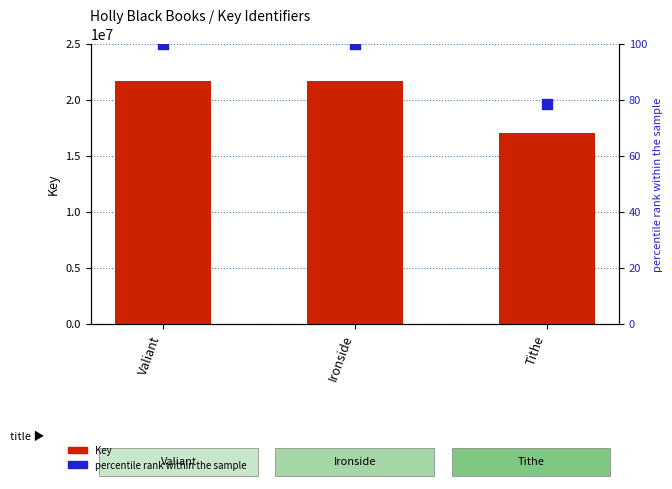

Is the value of percentile rank within the sample at Ironside greater than the value of Key at Ironside?

No